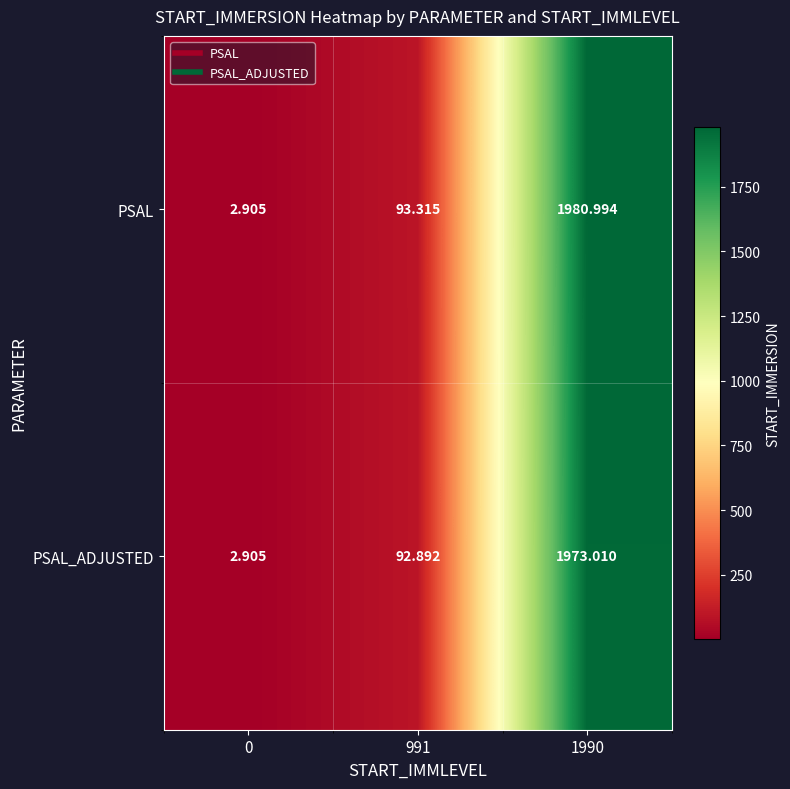

What is the total value across all series at 991?

186.2